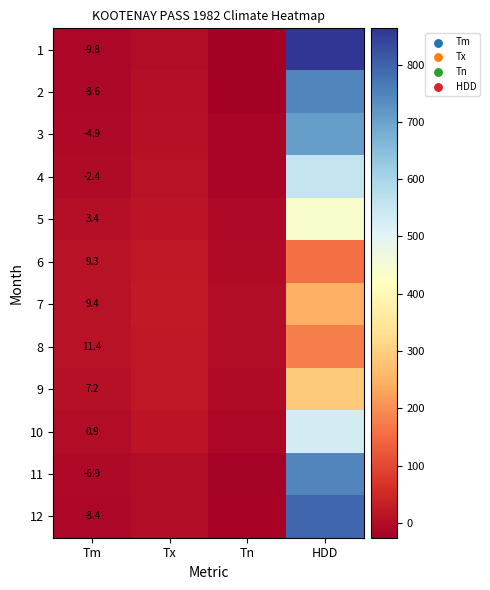

True or false: 11 has a value of -6.9 at Tm.

True